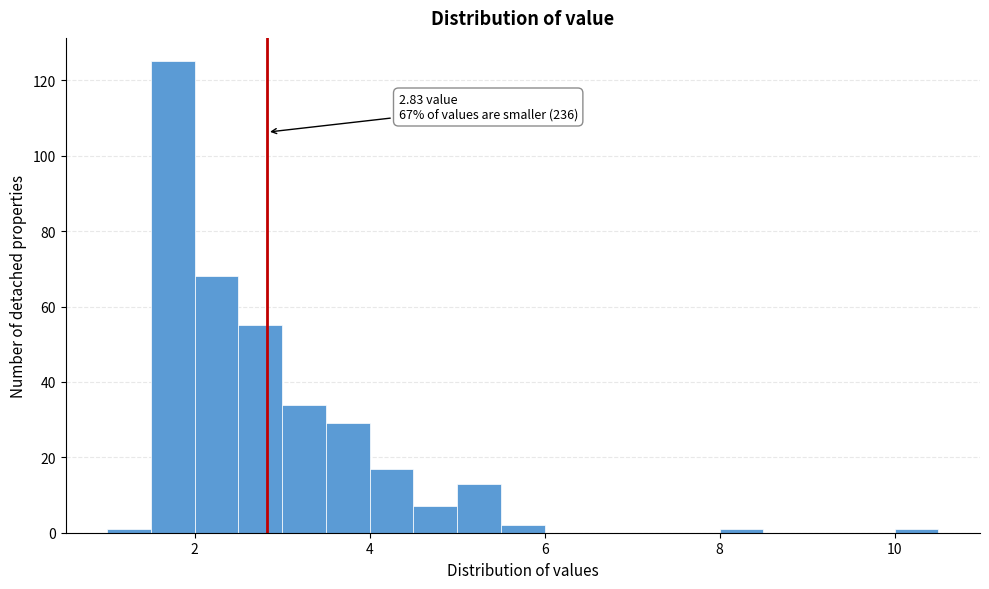

Read against the x-axis, roughly where is the centre of the tallest bar?

1.8